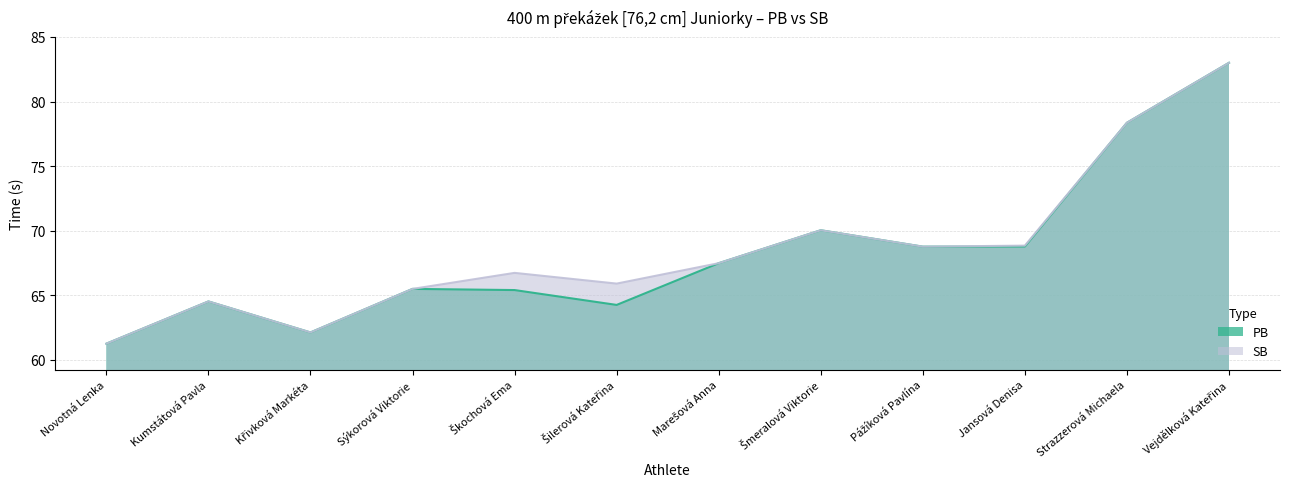

What is the label of the 4th point from the left?

Sýkorová Viktorie